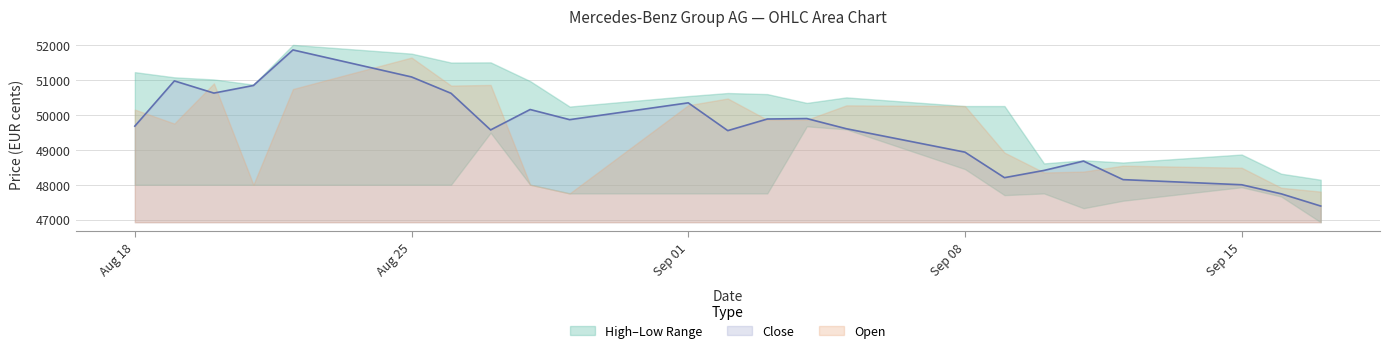

True or false: Close and Low intersect in this chart.

False